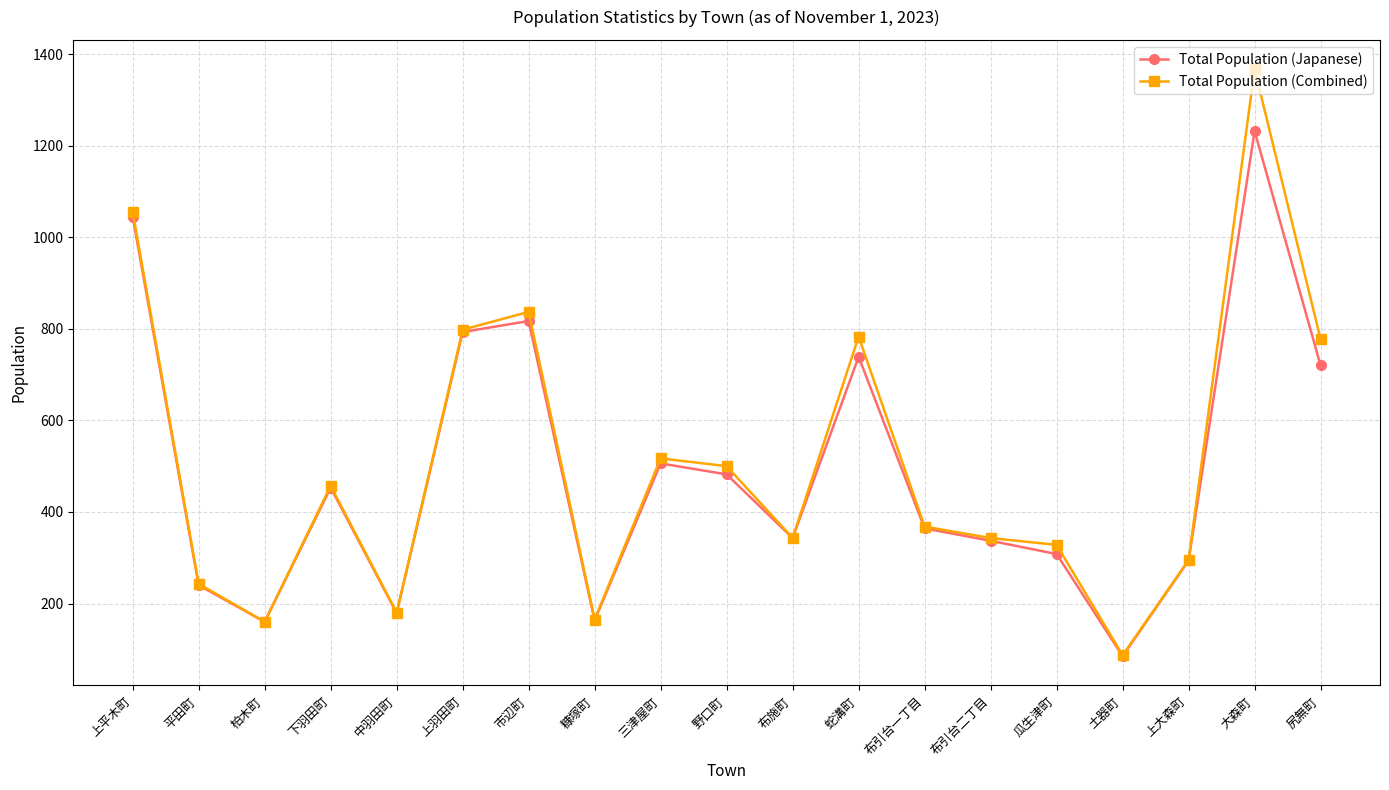

What is the difference between the Total Population (Japanese) values at 大森町 and 土器町?

1147